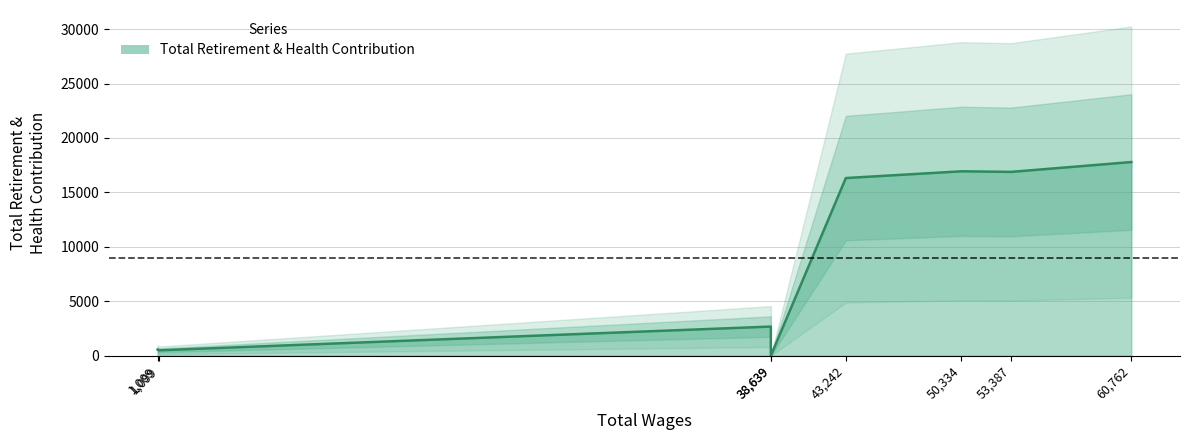

Which has a higher value, 38,639 or 38,639?

38,639